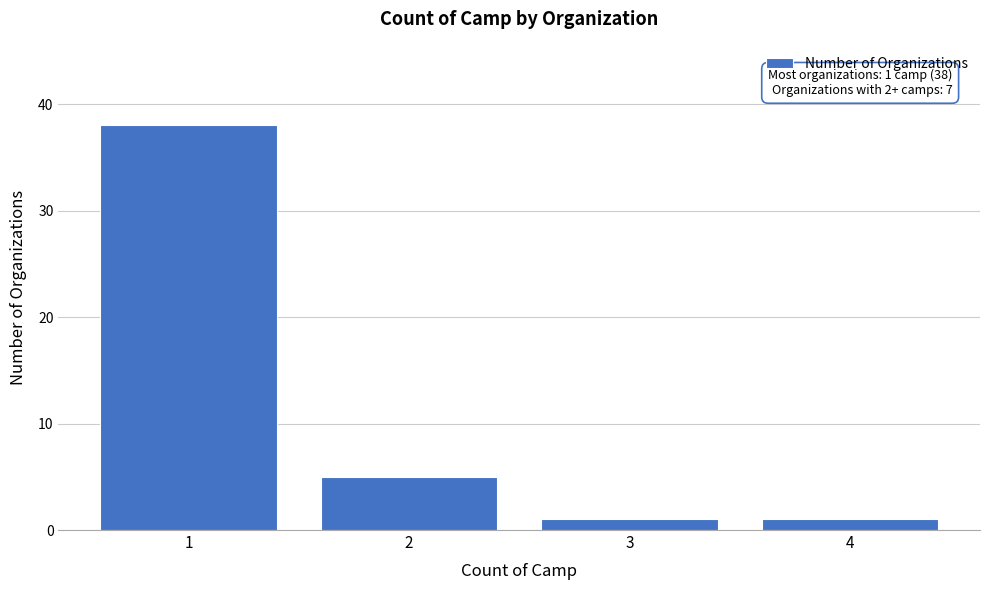

Reading left to right, what are all the values shown in this chart?

1=38	2=5	3=1	4=1